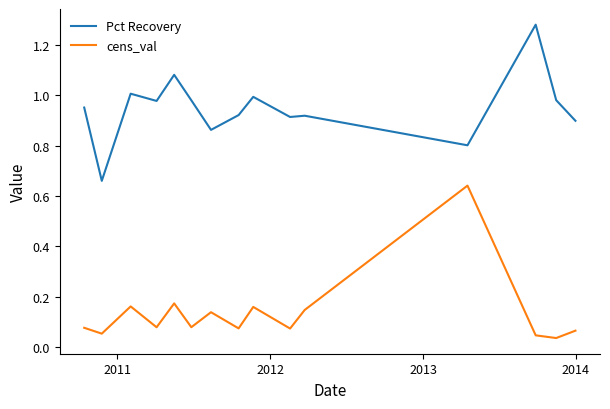

List the series in order of their overall mean, highest first.

Pct Recovery, cens_val